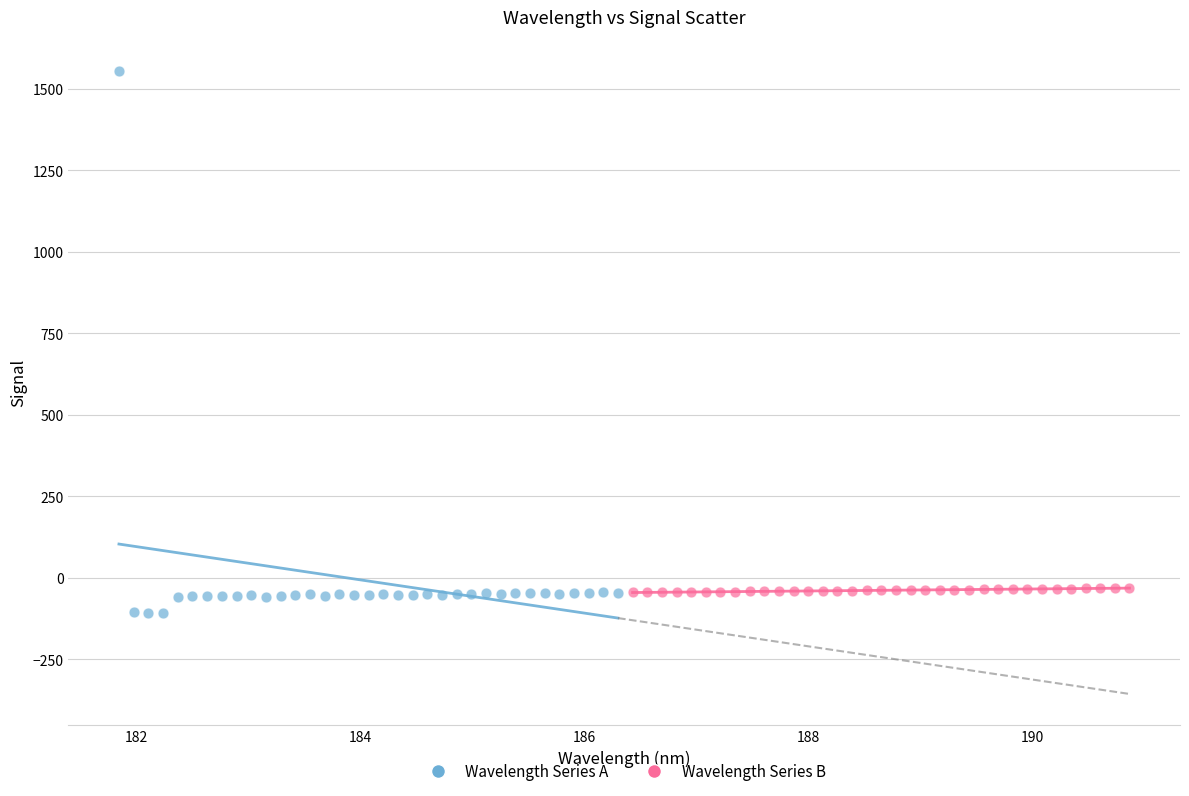

Which series has the widest spread of Y values?

Wavelength Series A